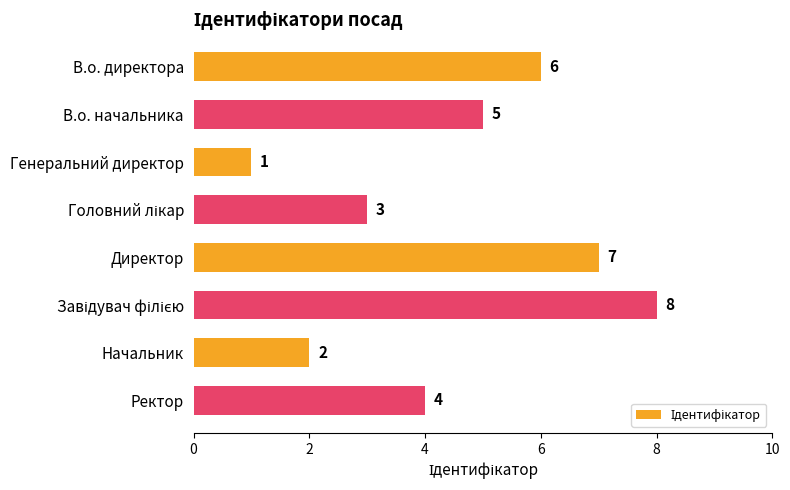

Which has a higher value, Ректор or В.о. начальника?

В.о. начальника